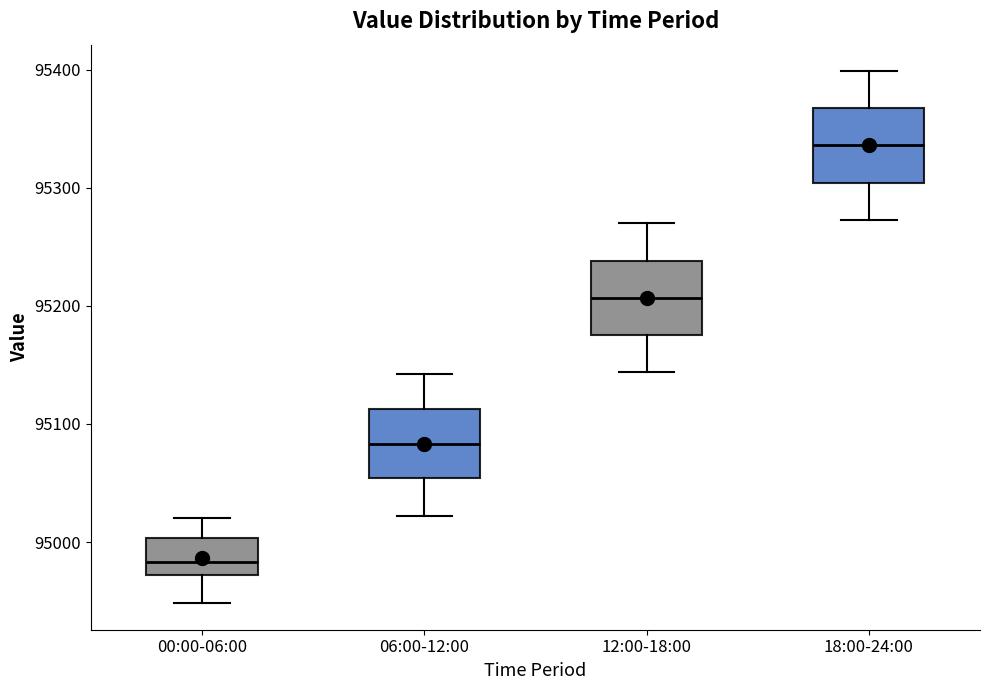

Which box's median line is the highest?

18:00-24:00